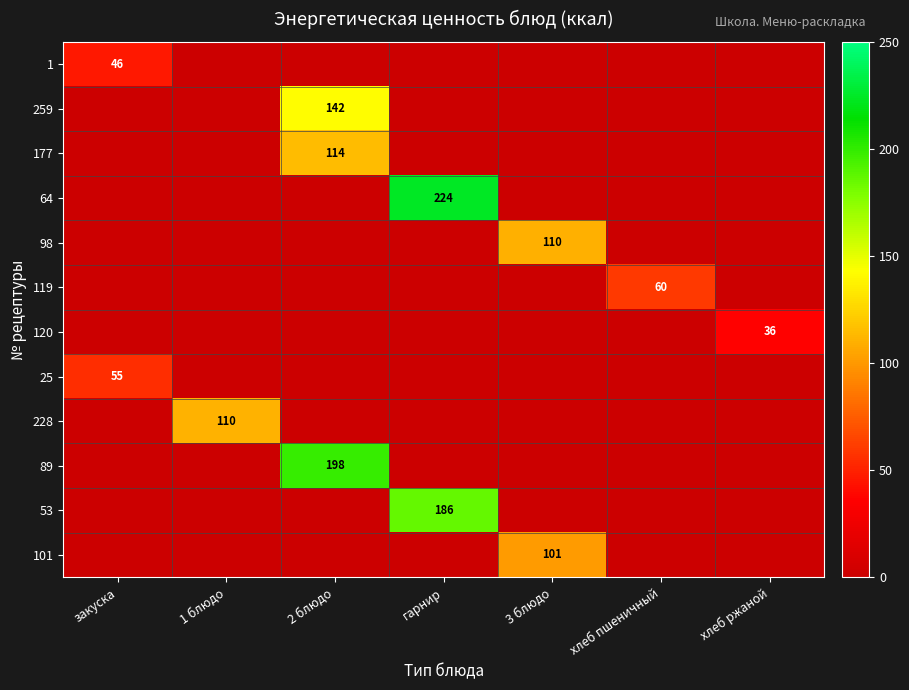

At which label does 228 reach its minimum?

закуска